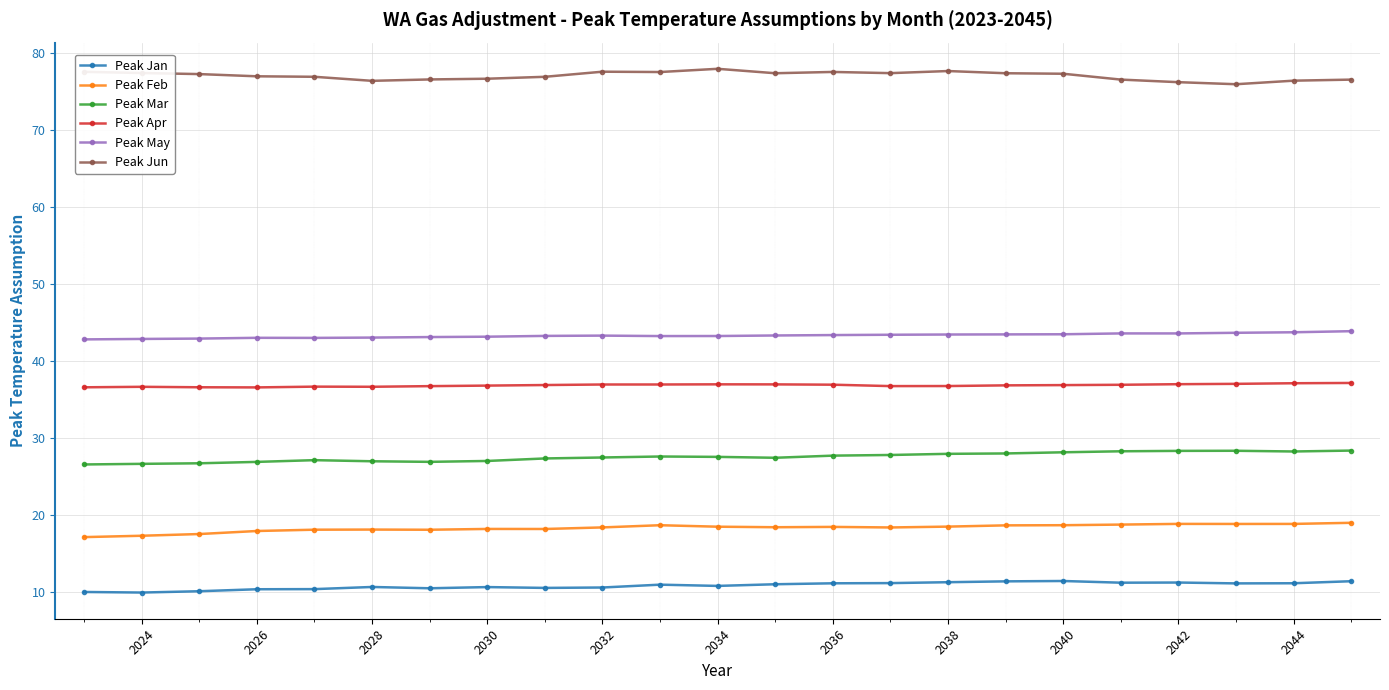

How many lines are shown in the chart?

6